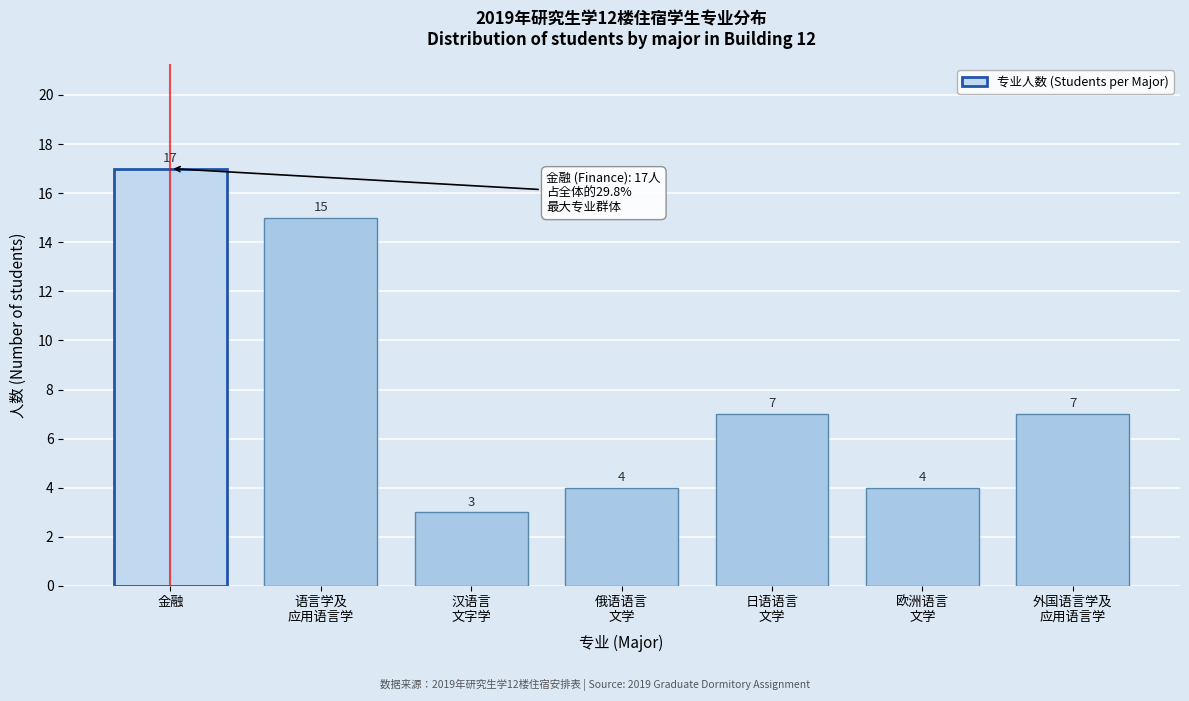

Reading left to right, list all the values displayed in this chart.

17	15	3	4	7	4	7